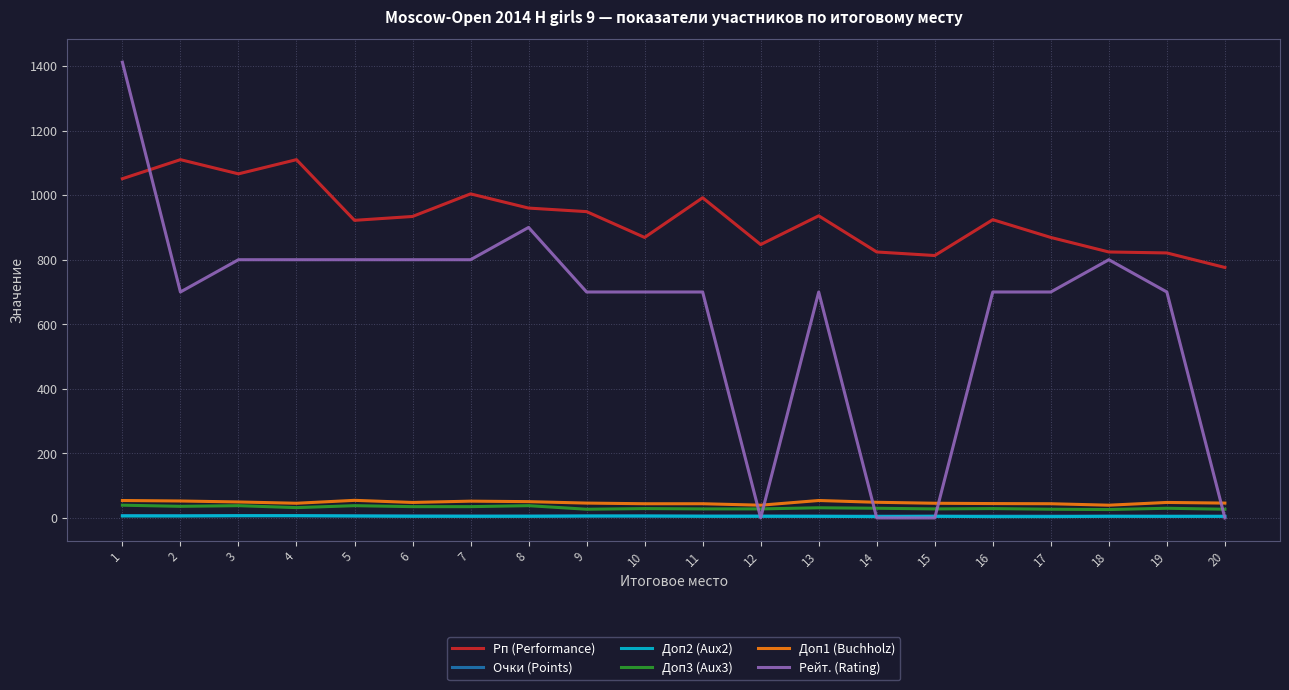

The value of Доп1 (Buchholz) at 4 is 45.5. True or false?

True